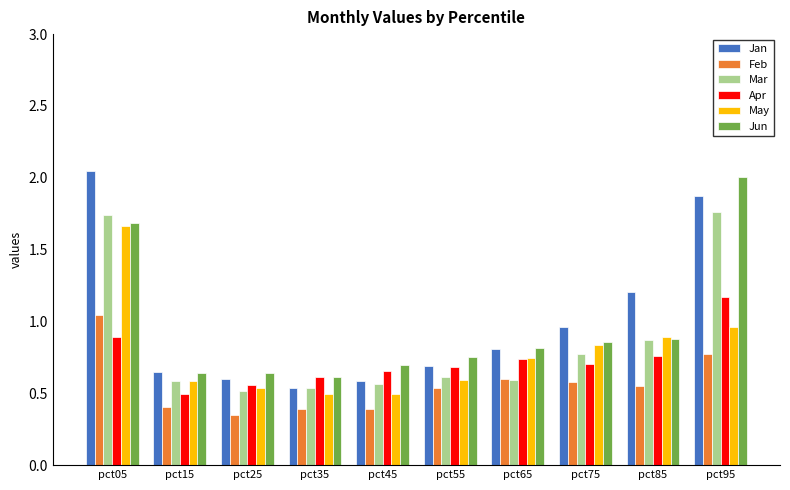

At how many categories does at least one series exceed 0?

10